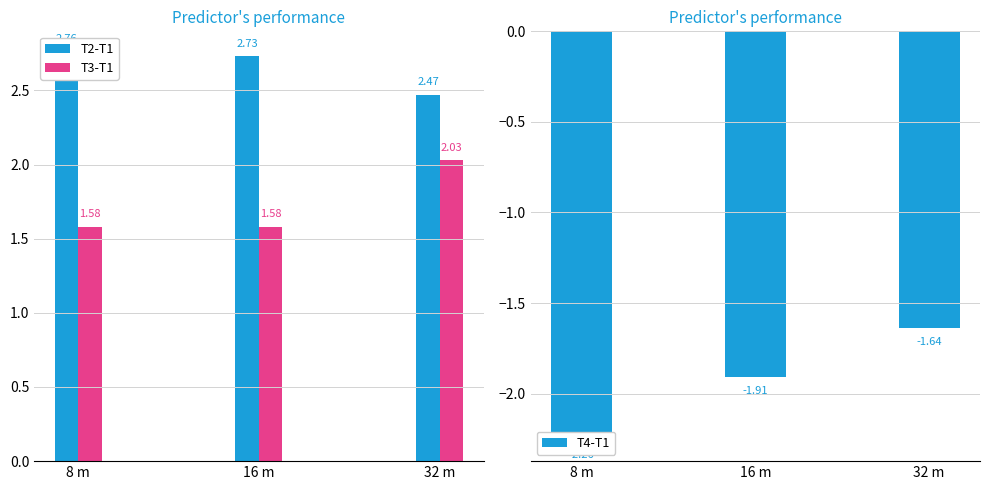

What is the value of the T2-T1 bar at the 3rd from the left?

2.5